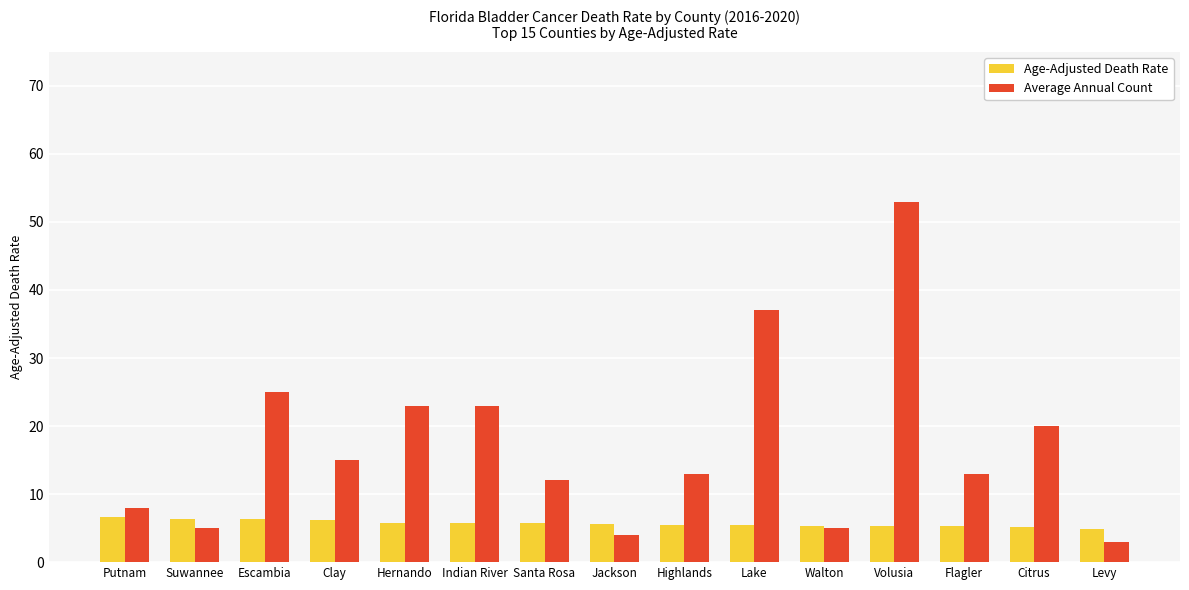

The Average Annual Count series shows 4.0 at Jackson. True or false?

True